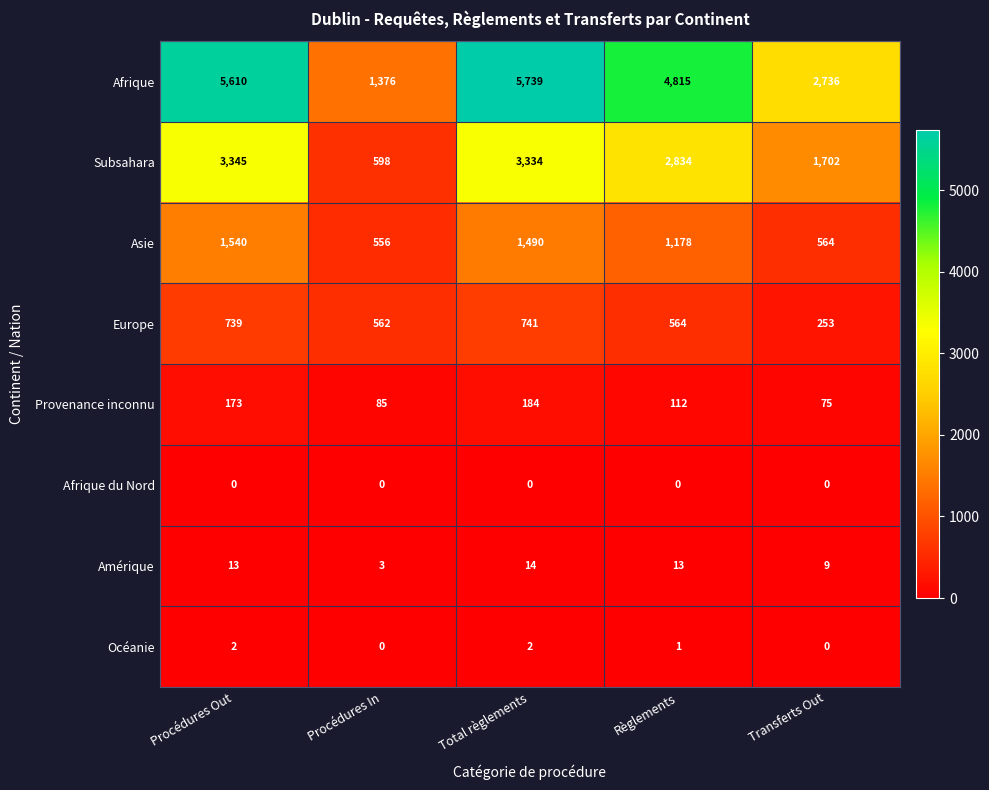

What is the sum of all Europe values?

2859